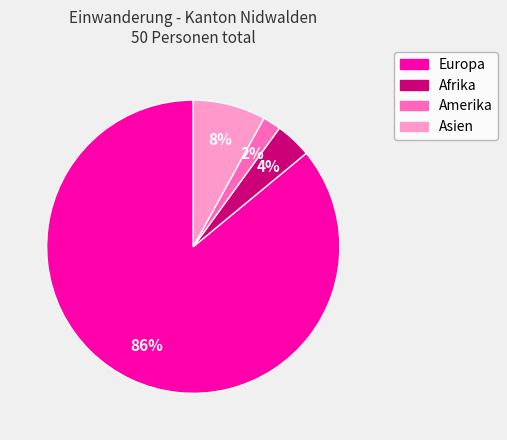

Which slice represents more than half of the pie?

Europa